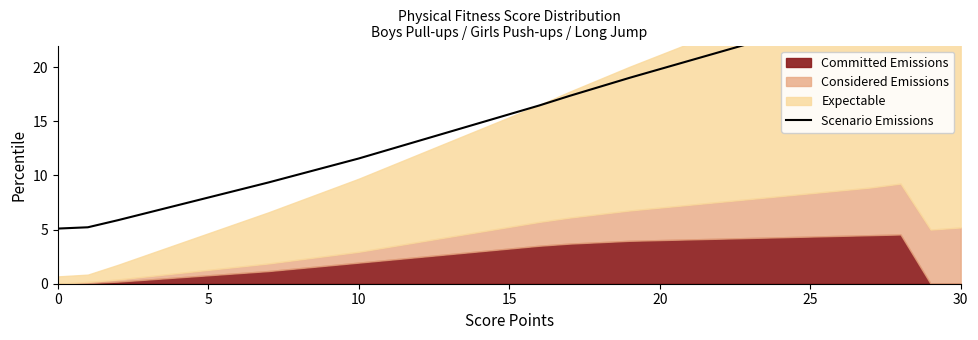

Is it true that the value at 18 is 18.2?

True